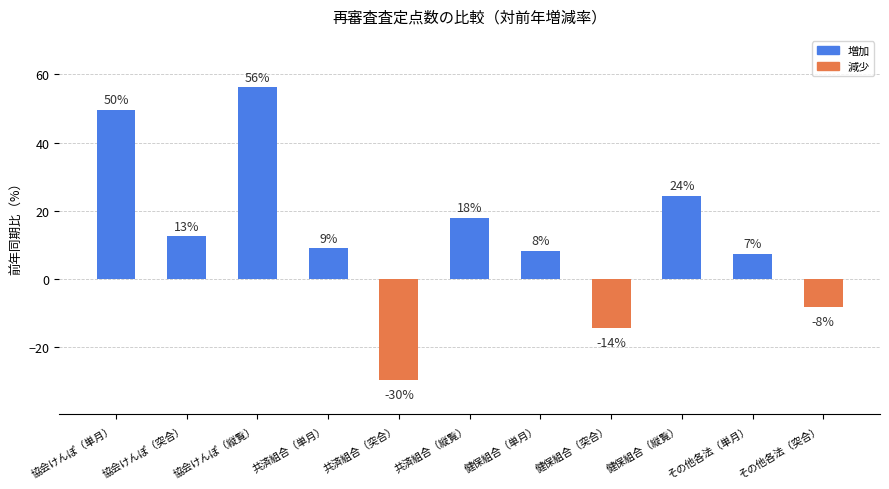

Approximately how many times larger is the value at 共済組合（単月） compared to 協会けんぽ（縦覧）?

0.2